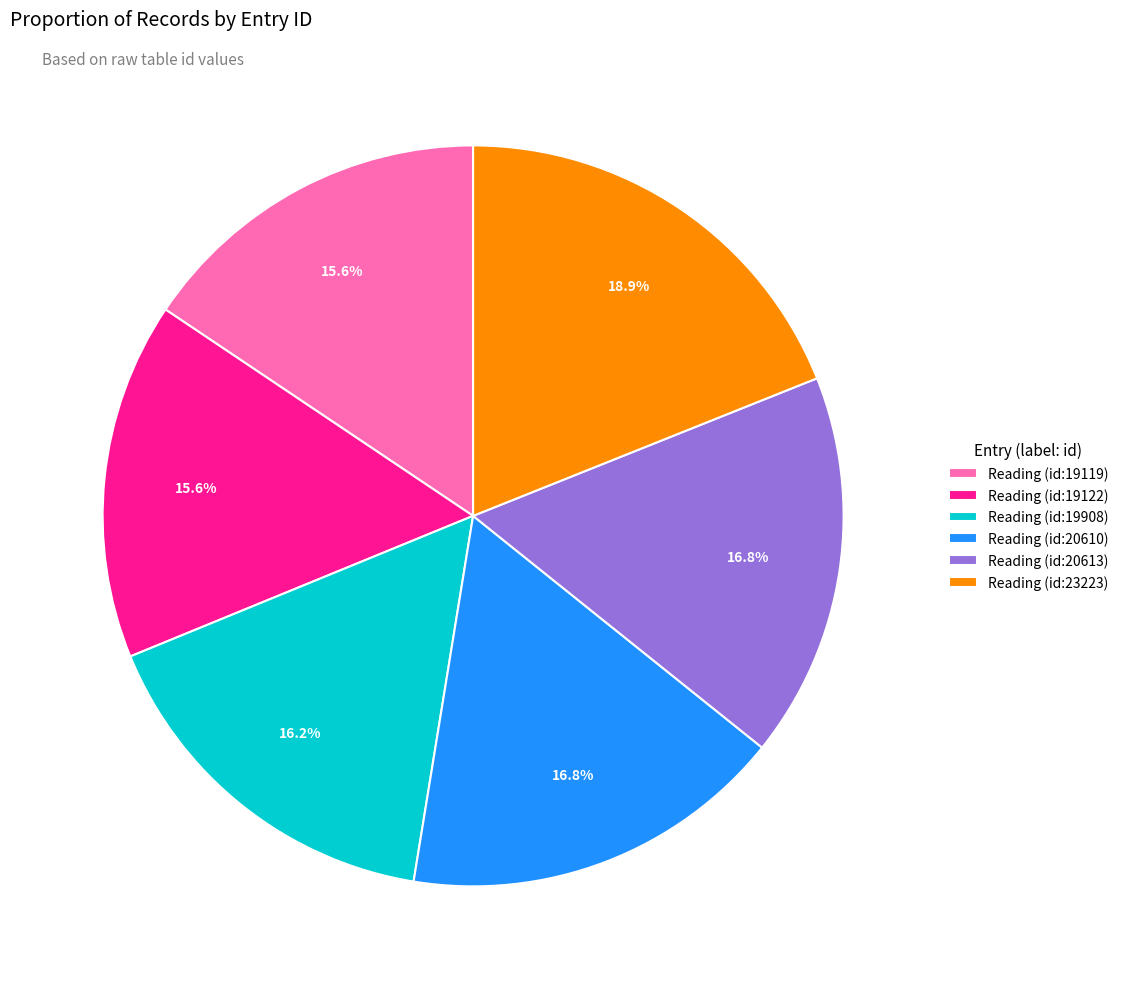

Is Reading (id:20613) the majority of the pie?

No